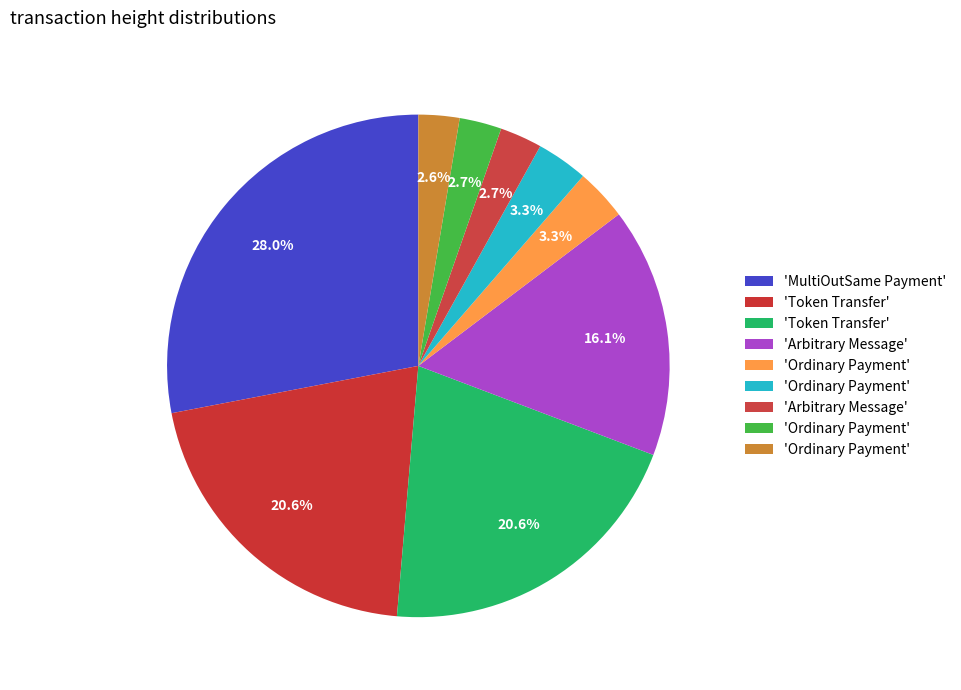

Is there a majority slice in this chart?

No